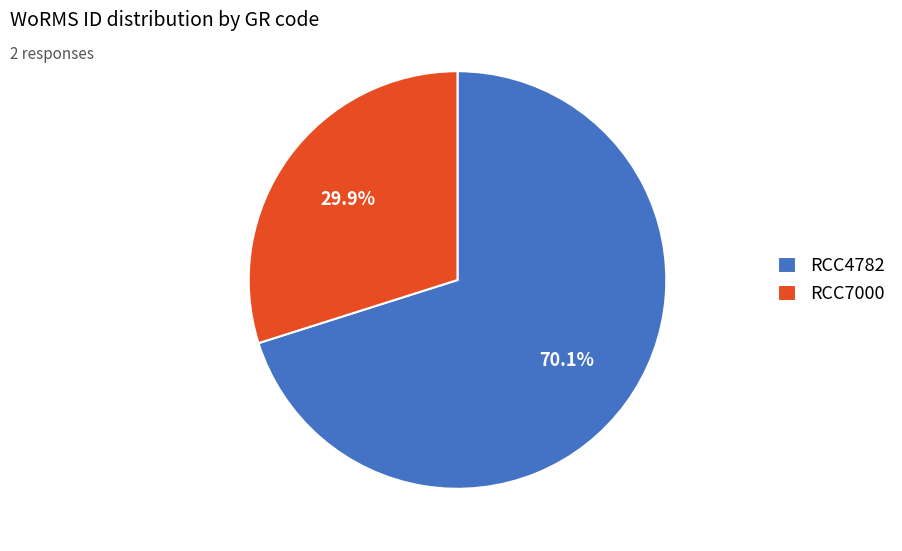

Does RCC4782 account for over 50% of the chart?

Yes